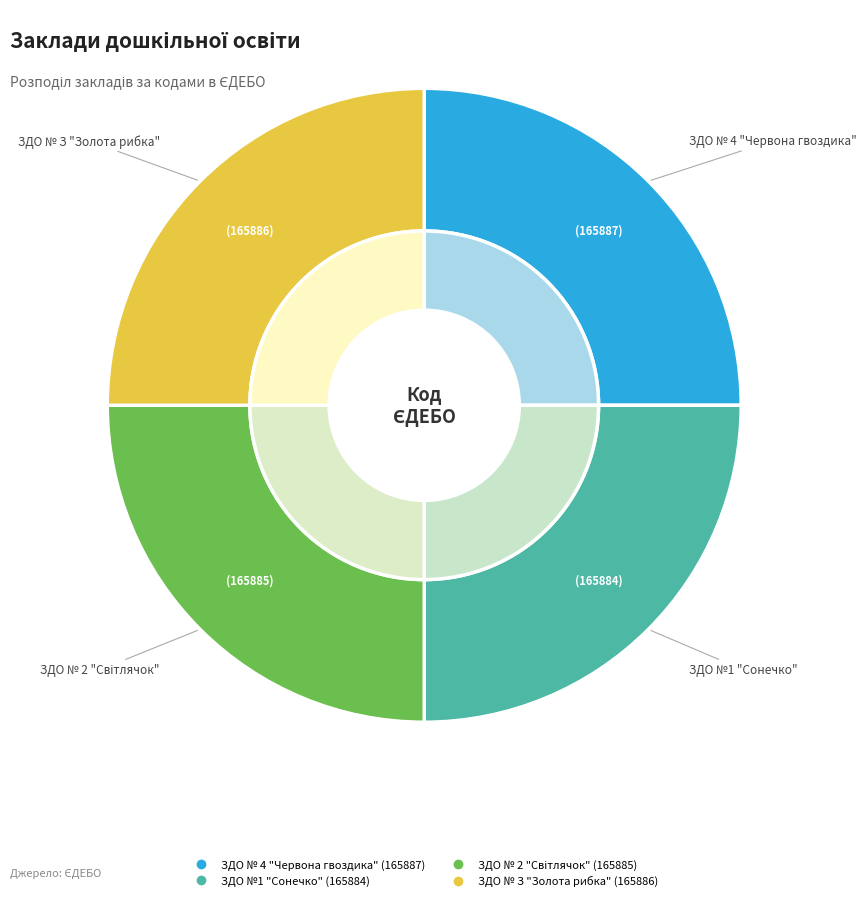

To the nearest percent, what portion does ЗДО № 4 "Червона гвоздика" represent?

25%